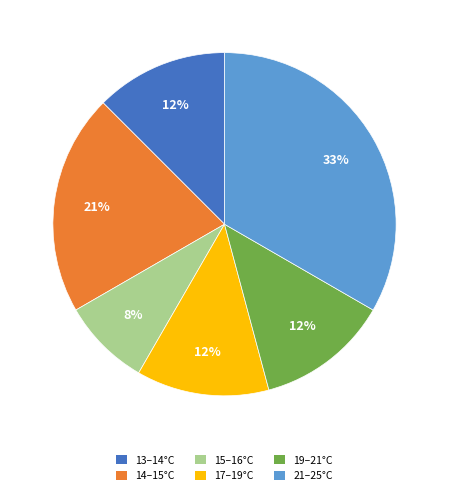

To the nearest percent, what is the combined percentage of 15–16°C and 14–15°C?

29%